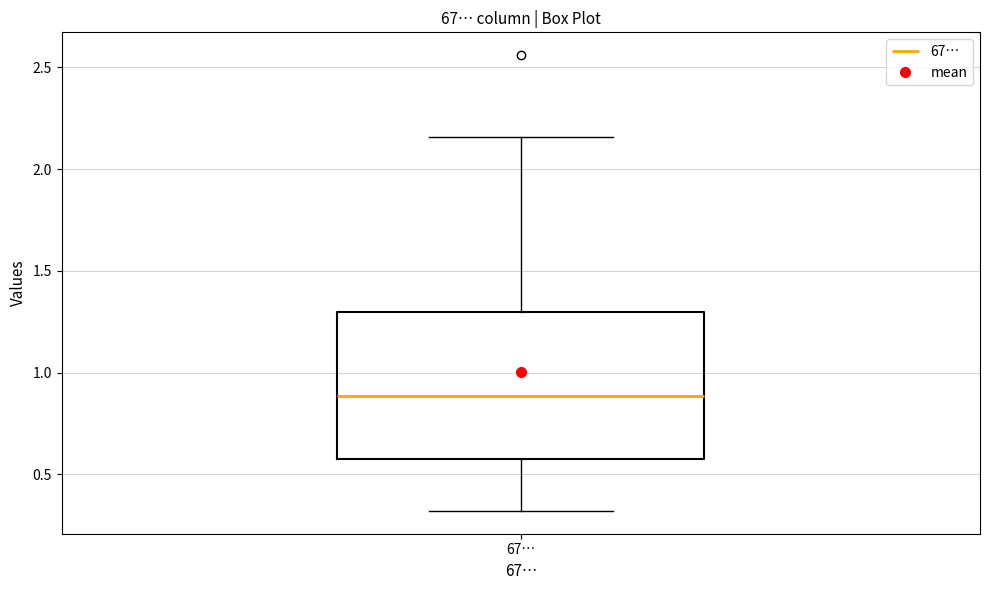

Read this box plot against the y-axis: the position of the median line, the range covered by the box, and the ends of both whiskers. The values are not printed on the chart, so give them approximately, as read against the axis.

median 0.90, box 0.60 to 1.30, whiskers 0.30 to 2.15